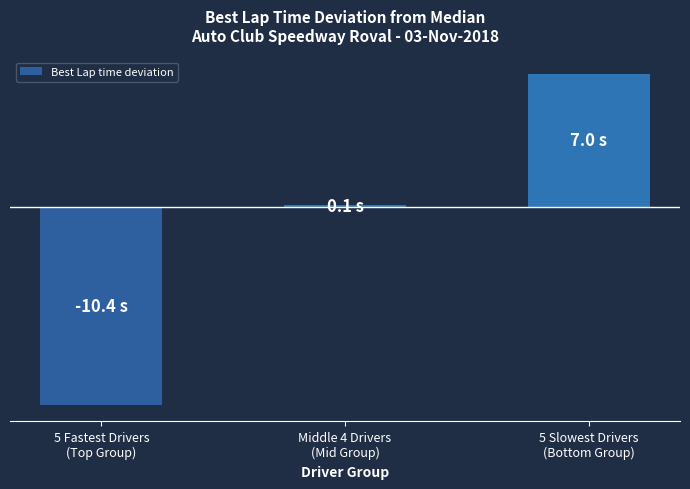

Reading left to right, transcribe all the data shown in this chart.

5 Fastest Drivers
(Top Group)=-10.4	Middle 4 Drivers
(Mid Group)=0.1	5 Slowest Drivers
(Bottom Group)=7.0